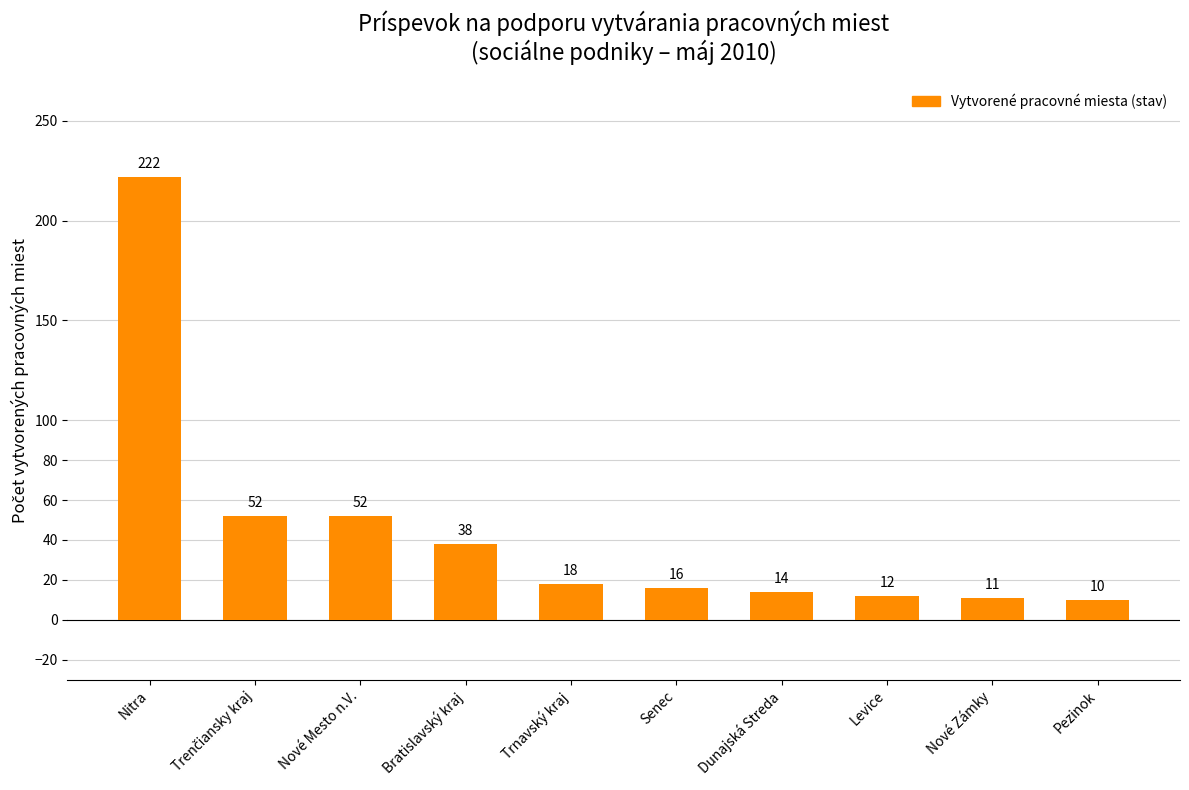

The chart shows a value of 24 at Nové Mesto n.V.. True or false?

False